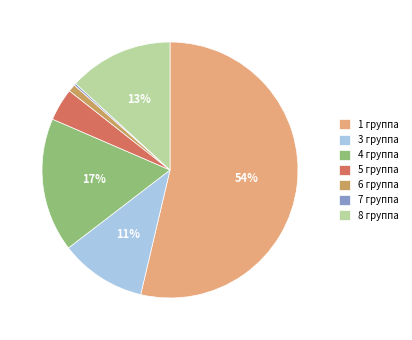

Which category accounts for the majority?

1 группа